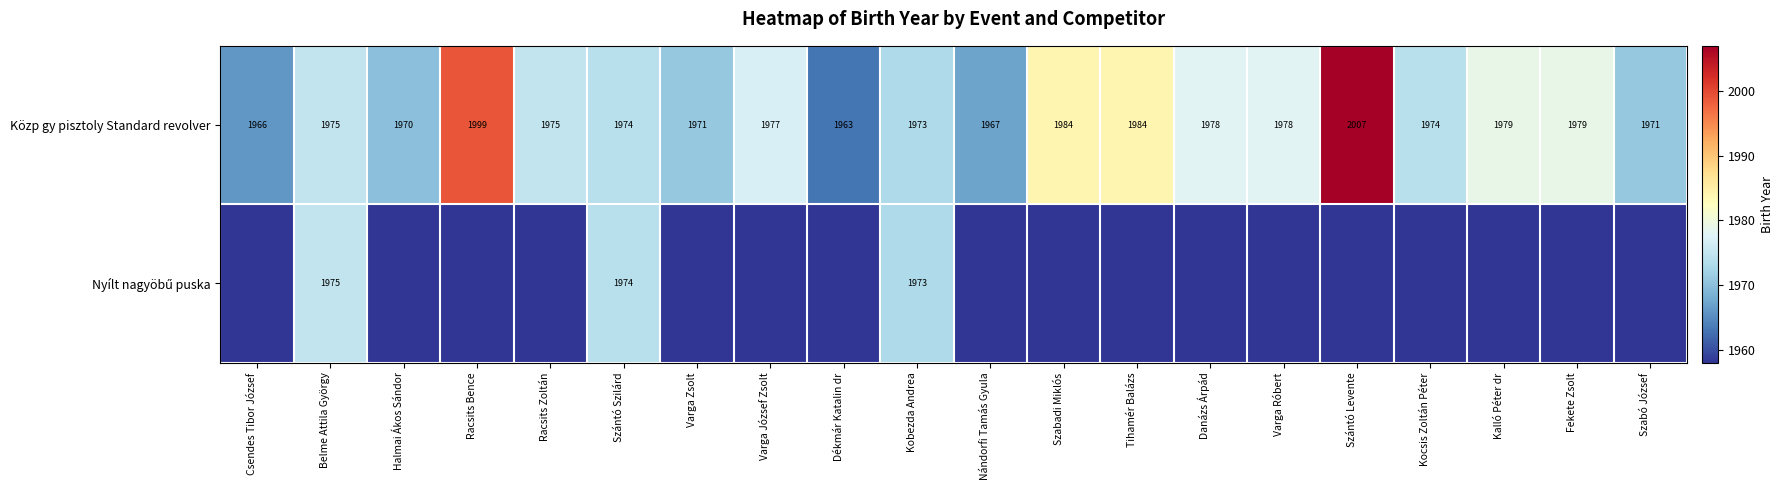

What is the difference between the second highest and minimum values in the Közp gy pisztoly Standard revolver series?

36